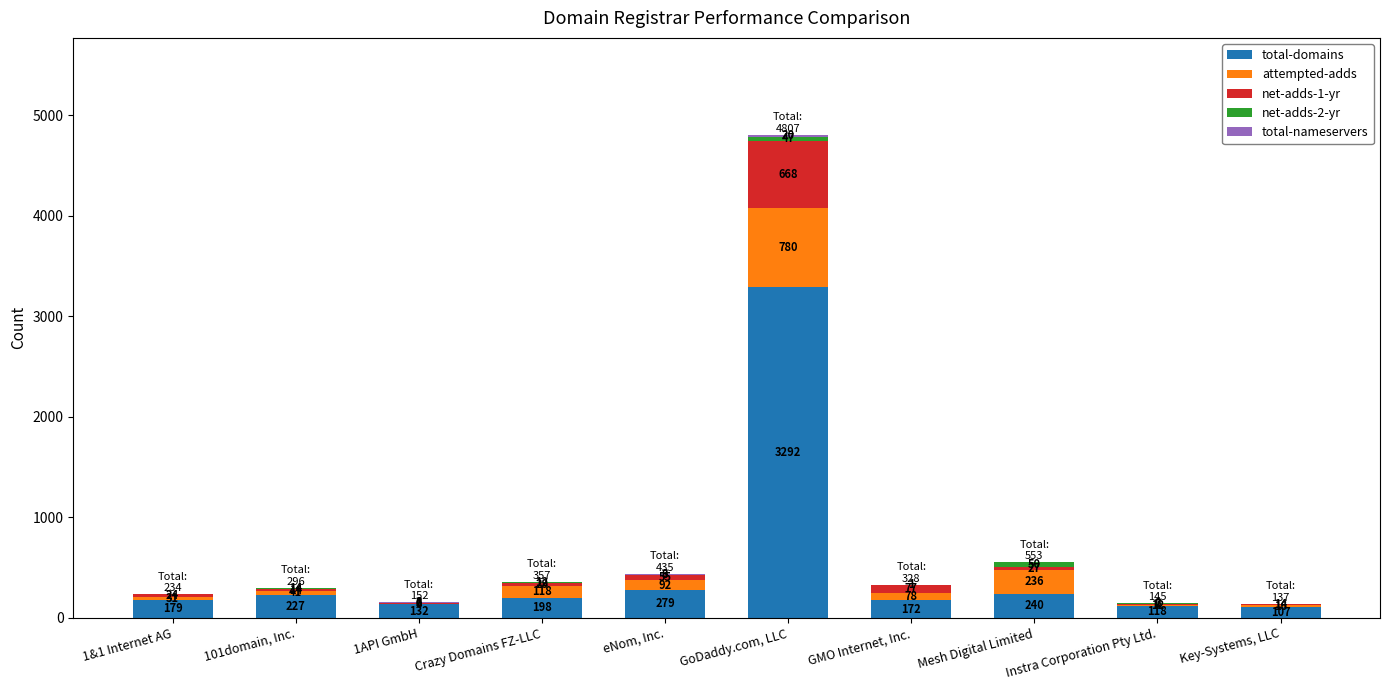

What is the total value across all series at GMO Internet, Inc.?

328